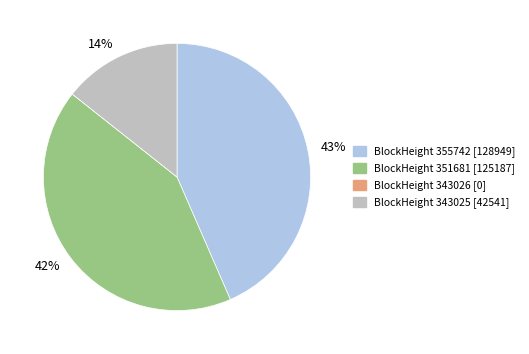

What is the ratio of the value at BlockHeight 343025 [42541] to the value at BlockHeight 355742 [128949]?

0.3